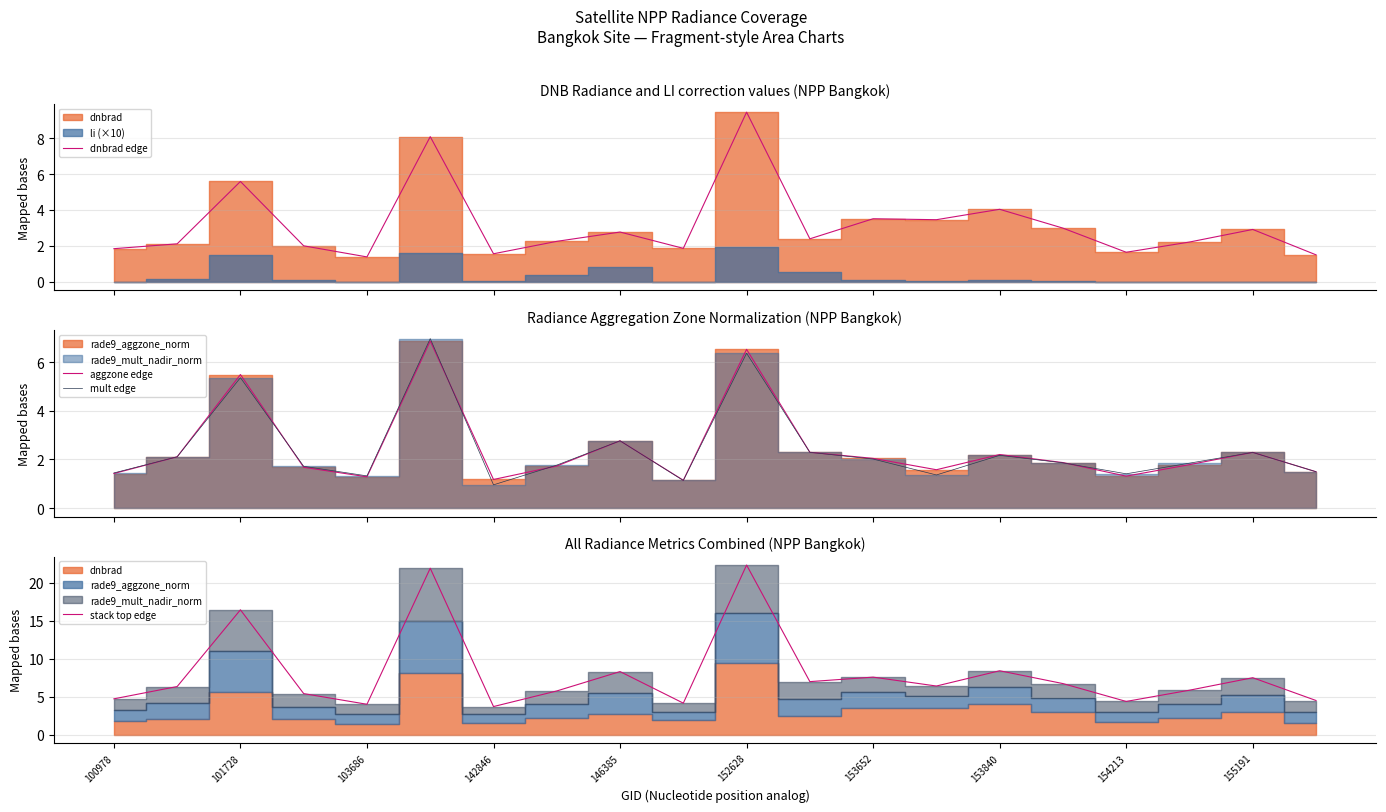

Reading left to right, extract all data points from this chart.

dnbrad edge: 1.8	2.1	5.6	2.0	1.4	8.1	1.6	2.2	2.8	1.9	9.4	2.4	3.5	3.5	4.0	3.0	1.6	2.2	2.9	1.5
aggzone edge: 1.4	2.1	5.5	1.7	1.3	6.9	1.2	1.7	2.8	1.1	6.5	2.3	2.0	1.6	2.2	1.9	1.3	1.8	2.3	1.5
mult edge: 1.4	2.1	5.4	1.7	1.3	7.0	1.0	1.8	2.8	1.1	6.4	2.3	2.0	1.4	2.2	1.9	1.4	1.8	2.3	1.5
stack top edge: 4.7	6.3	16.4	5.4	4.0	21.9	3.7	5.8	8.3	4.1	22.3	7.0	7.6	6.4	8.4	6.7	4.4	5.8	7.5	4.5